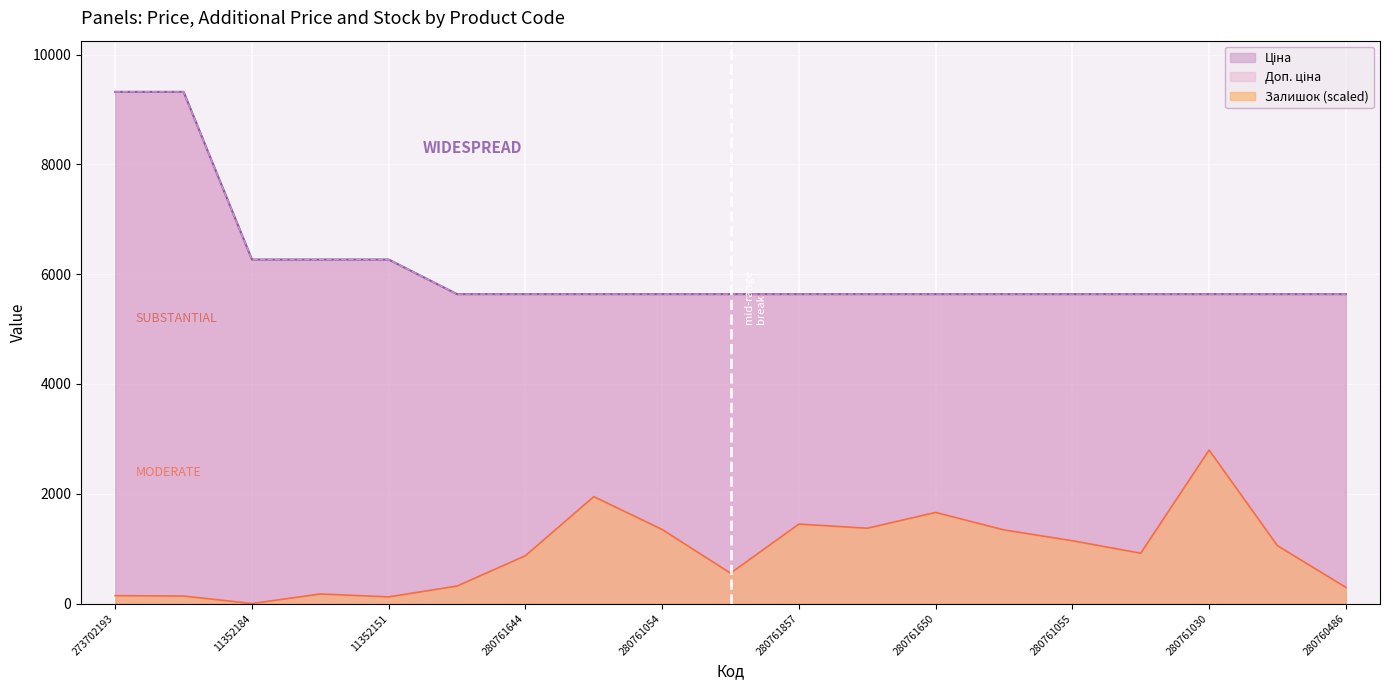

Reading left to right, list all the values displayed in this chart.

Ціна: 273702193=9321.4	273702194=9321.4	11352184=6266.7	11352182=6266.7	11352151=6266.7	280761652=5636.0	280761644=5636.0	280761056=5636.0	280761054=5636.0	280762039=5636.0	280761857=5636.0	280761651=5636.0	280761650=5636.0	280761219=5636.0	280761055=5636.0	280761052=5636.0	280761030=5636.0	280760923=5636.0	280760486=5636.0
Доп. ціна: 273702193=9321.4	273702194=9321.4	11352184=6266.7	11352182=6266.7	11352151=6266.7	280761652=5636.0	280761644=5636.0	280761056=5636.0	280761054=5636.0	280762039=5636.0	280761857=5636.0	280761651=5636.0	280761650=5636.0	280761219=5636.0	280761055=5636.0	280761052=5636.0	280761030=5636.0	280760923=5636.0	280760486=5636.0
Залишок: 273702193=144.0	273702194=136.4	11352184=0.0	11352182=174.3	11352151=121.3	280761652=318.3	280761644=871.5	280761056=1947.6	280761054=1348.9	280762039=553.2	280761857=1447.5	280761651=1371.7	280761650=1659.7	280761219=1341.4	280761055=1144.3	280761052=917.0	280761030=2796.4	280760923=1053.4	280760486=295.6